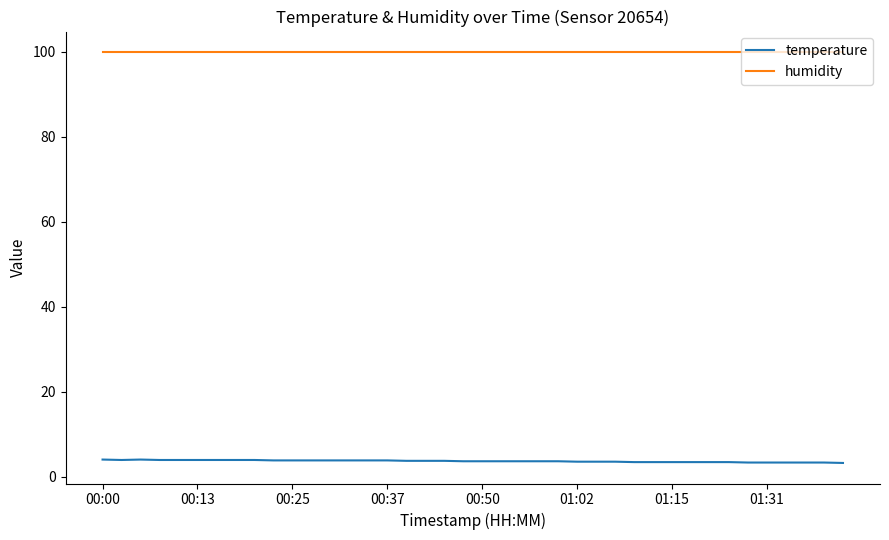

What is the lowest value of the humidity series?

99.9